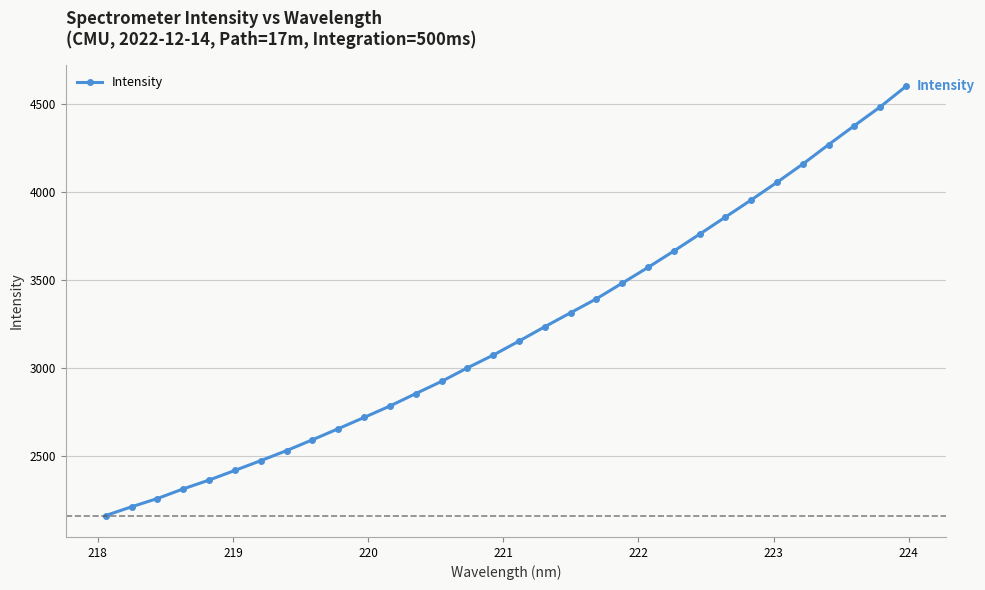

What is the greatest value displayed?

4597.5